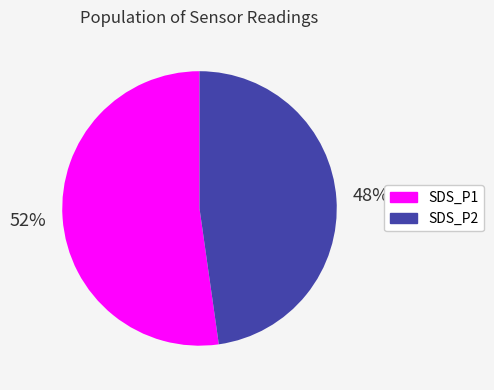

Is the sum of SDS_P1 and SDS_P2 greater than half?

Yes